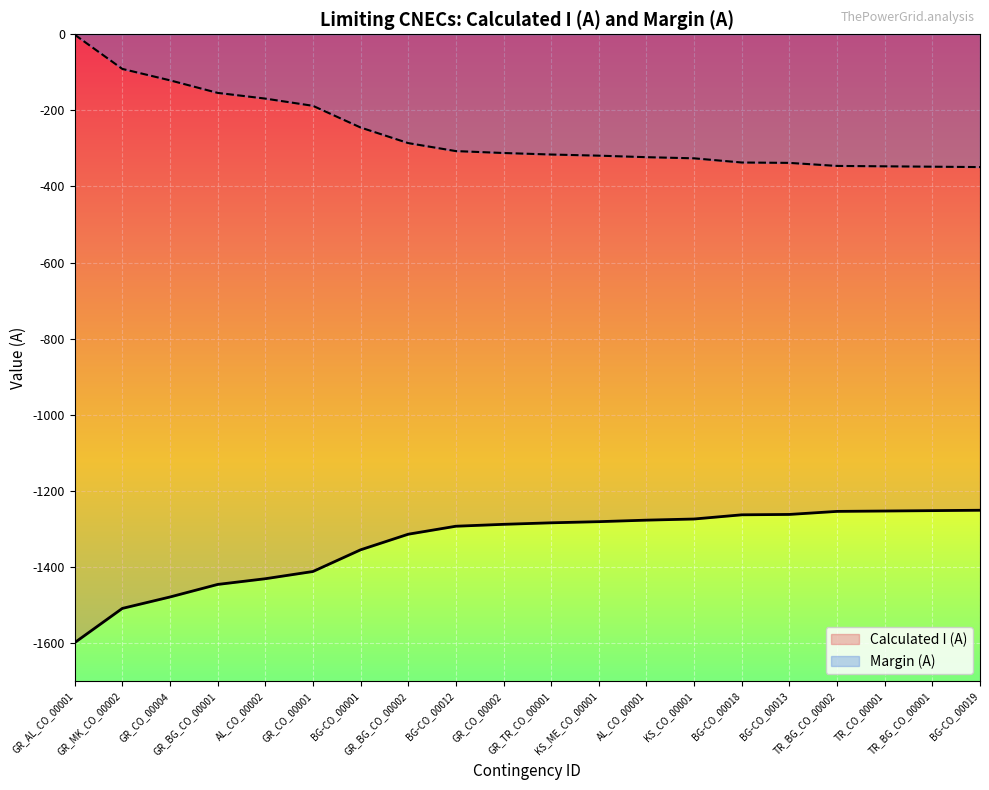

What is the difference between the maximum and minimum values in the Margin (A) series?

348